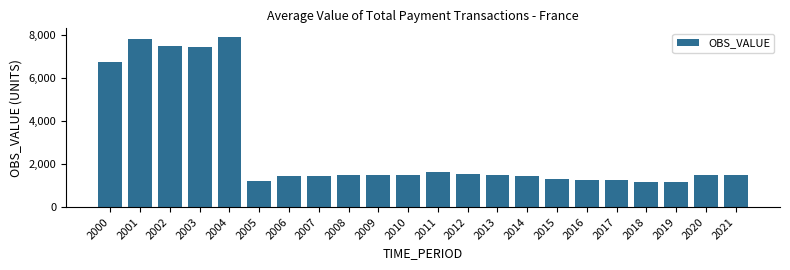

What is the value of the 14th bar from the left?

1475.5